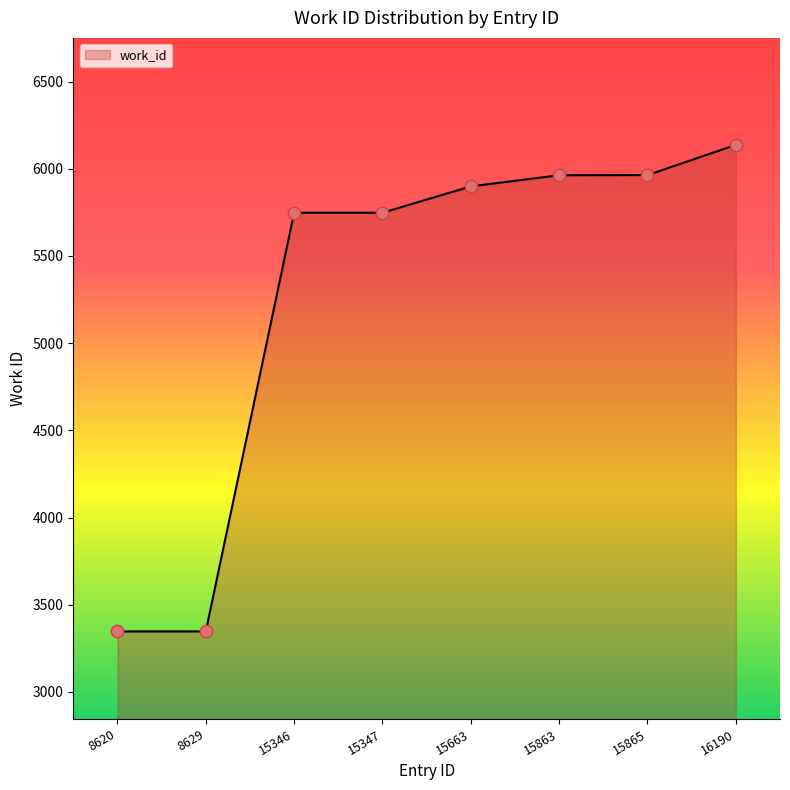

Between 16190 and 15865, which is larger?

16190